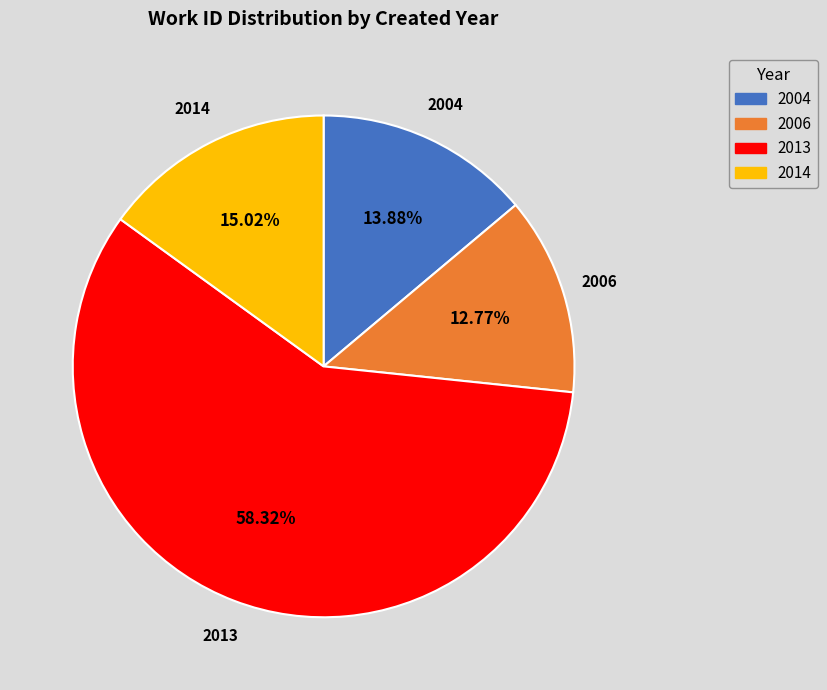

To the nearest percent, what is the difference between the largest and smallest slice percentages?

46%